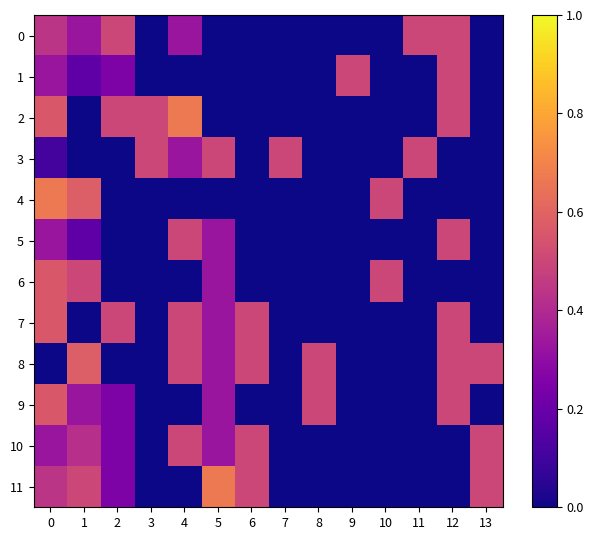

Reading left to right, what are all the values shown in this chart?

0: 0=0.4	1=0.3	2=0.5	3=0.0	4=0.3	5=0.0	6=0.0	7=0.0	8=0.0	9=0.0	10=0.0	11=0.5	12=0.5	13=0.0
1: 0=0.3	1=0.2	2=0.2	3=0.0	4=0.0	5=0.0	6=0.0	7=0.0	8=0.0	9=0.5	10=0.0	11=0.0	12=0.5	13=0.0
2: 0=0.6	1=0.0	2=0.5	3=0.5	4=0.7	5=0.0	6=0.0	7=0.0	8=0.0	9=0.0	10=0.0	11=0.0	12=0.5	13=0.0
3: 0=0.1	1=0.0	2=0.0	3=0.5	4=0.3	5=0.5	6=0.0	7=0.5	8=0.0	9=0.0	10=0.0	11=0.5	12=0.0	13=0.0
4: 0=0.7	1=0.6	2=0.0	3=0.0	4=0.0	5=0.0	6=0.0	7=0.0	8=0.0	9=0.0	10=0.5	11=0.0	12=0.0	13=0.0
5: 0=0.3	1=0.2	2=0.0	3=0.0	4=0.5	5=0.3	6=0.0	7=0.0	8=0.0	9=0.0	10=0.0	11=0.0	12=0.5	13=0.0
6: 0=0.6	1=0.5	2=0.0	3=0.0	4=0.0	5=0.3	6=0.0	7=0.0	8=0.0	9=0.0	10=0.5	11=0.0	12=0.0	13=0.0
7: 0=0.6	1=0.0	2=0.5	3=0.0	4=0.5	5=0.3	6=0.5	7=0.0	8=0.0	9=0.0	10=0.0	11=0.0	12=0.5	13=0.0
8: 0=0.0	1=0.6	2=0.0	3=0.0	4=0.5	5=0.3	6=0.5	7=0.0	8=0.5	9=0.0	10=0.0	11=0.0	12=0.5	13=0.5
9: 0=0.6	1=0.3	2=0.2	3=0.0	4=0.0	5=0.3	6=0.0	7=0.0	8=0.5	9=0.0	10=0.0	11=0.0	12=0.5	13=0.0
10: 0=0.3	1=0.4	2=0.2	3=0.0	4=0.5	5=0.3	6=0.5	7=0.0	8=0.0	9=0.0	10=0.0	11=0.0	12=0.0	13=0.5
11: 0=0.4	1=0.5	2=0.2	3=0.0	4=0.0	5=0.7	6=0.5	7=0.0	8=0.0	9=0.0	10=0.0	11=0.0	12=0.0	13=0.5